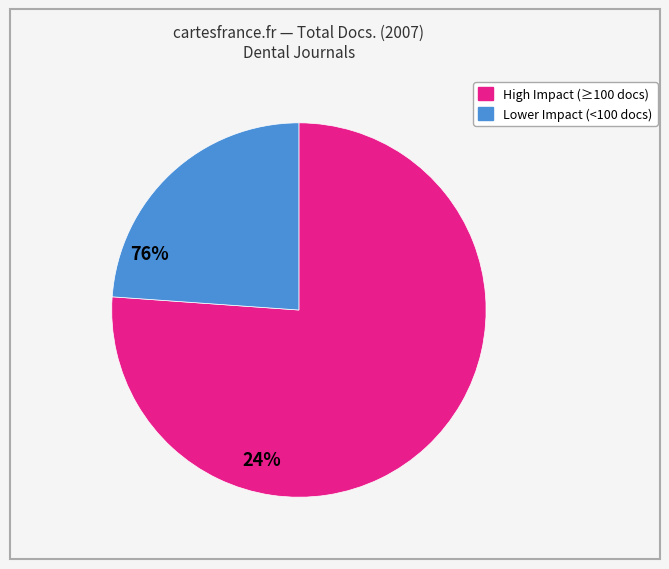

Is there any slice that represents more than half of the pie?

Yes